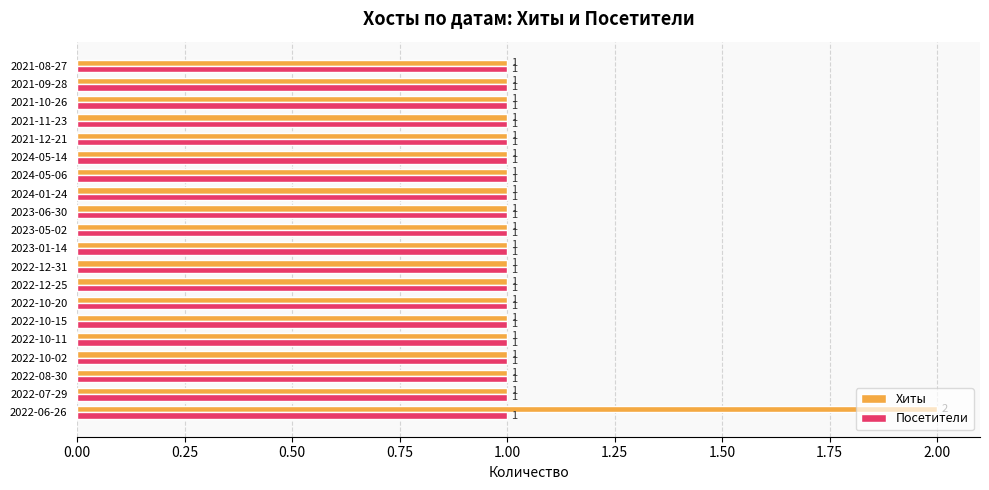

Which series has the largest range (max minus min)?

Хиты